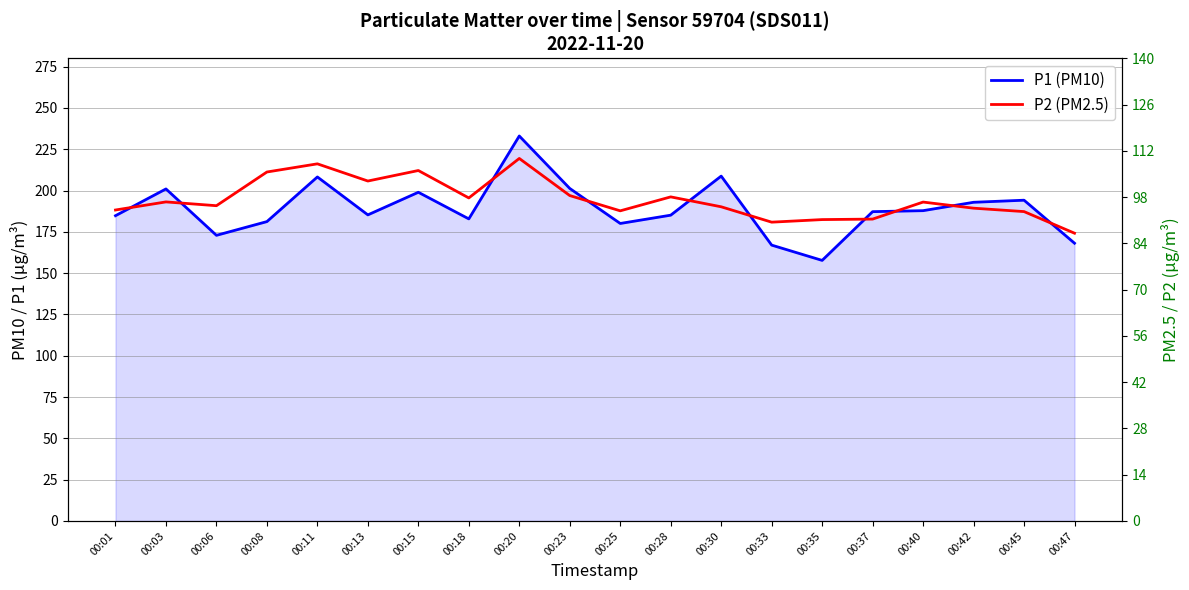

What is the total value across all series at 00:23?

299.7